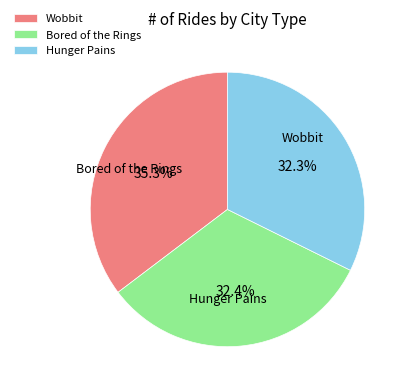

What is the total percentage of Bored of the Rings and Wobbit?

67.7%